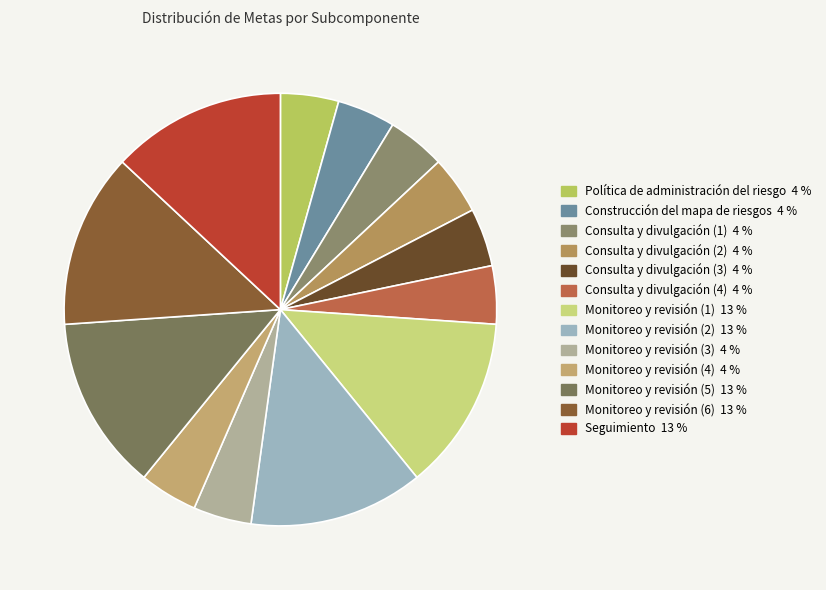

How many slices are in this pie chart?

13